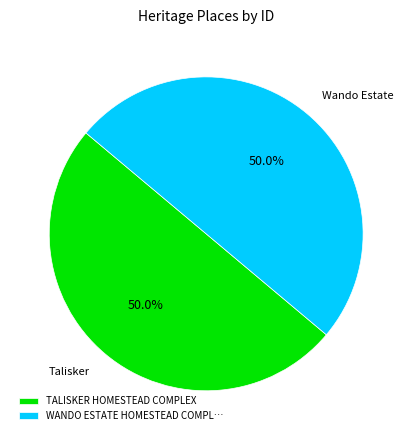

Approximately how many times larger is the value at TALISKER HOMESTEAD COMPLEX compared to WANDO ESTATE HOMESTEAD COMPL…?

1.0